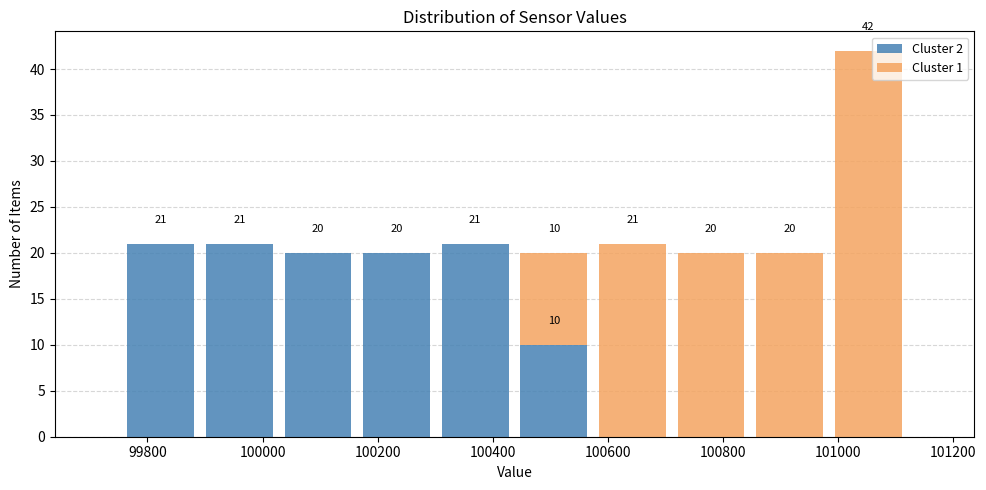

Which range on the x-axis has the tallest stacked bar (by total height)?

100980 to 101120